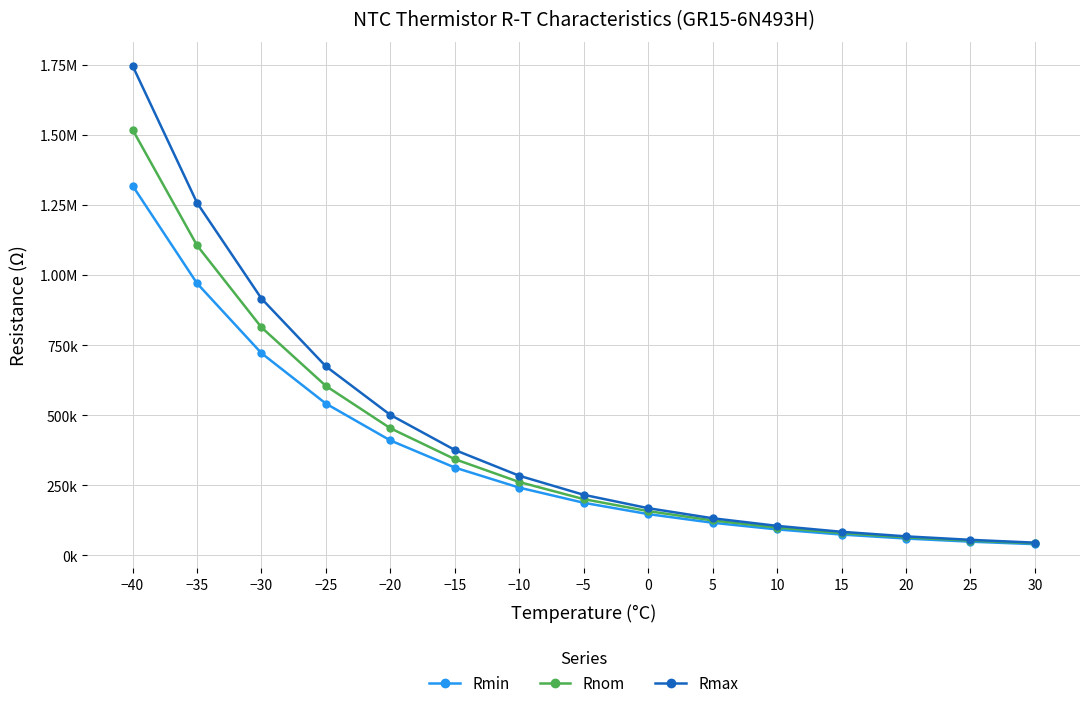

Does the chart have visible grid lines?

Yes